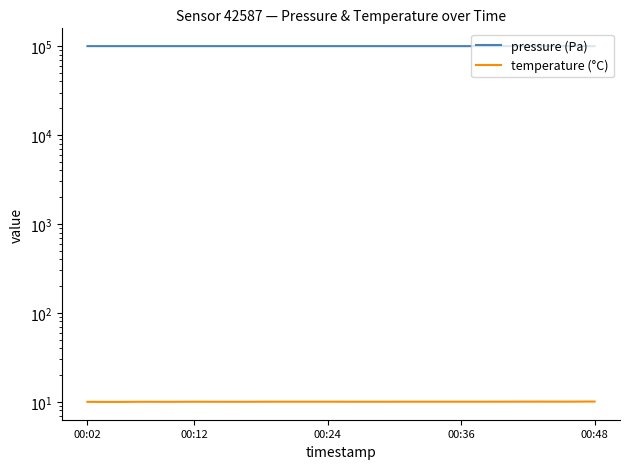

True or false: temperature (°C) and pressure (Pa) cross at least once.

False